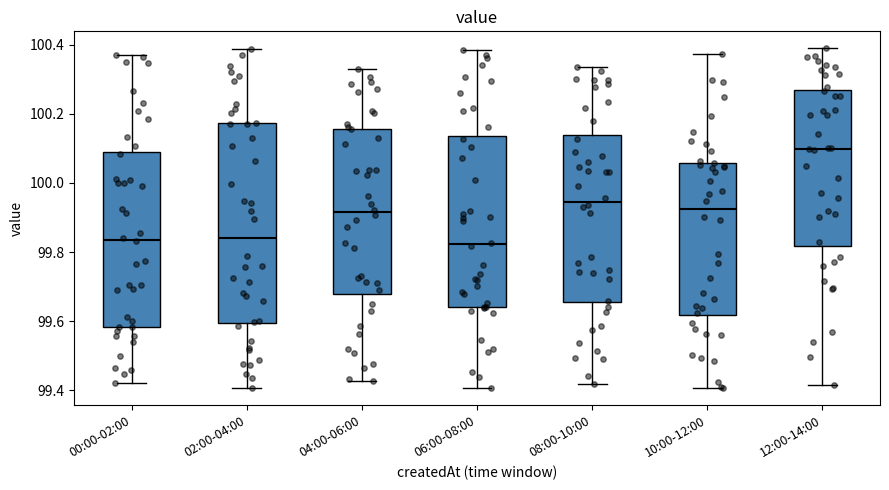

Which box is the tallest, from its lower edge to its upper edge?

02:00-04:00